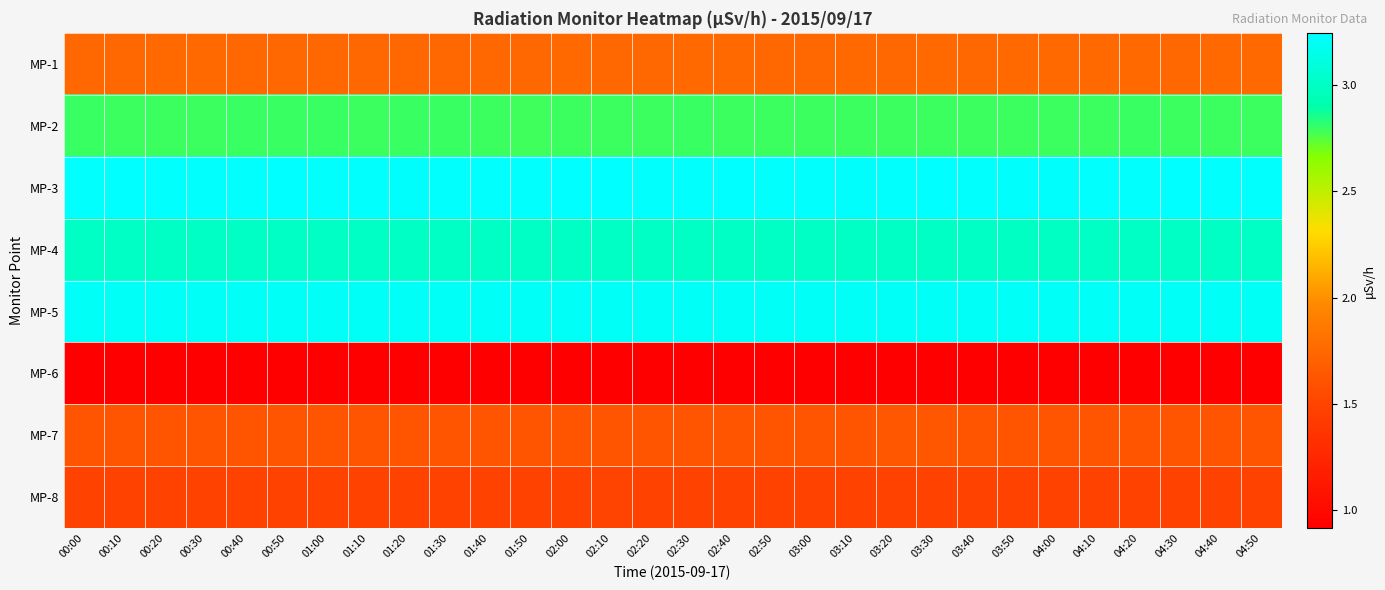

What is the difference between the highest and lowest values at 02:30?

2.3